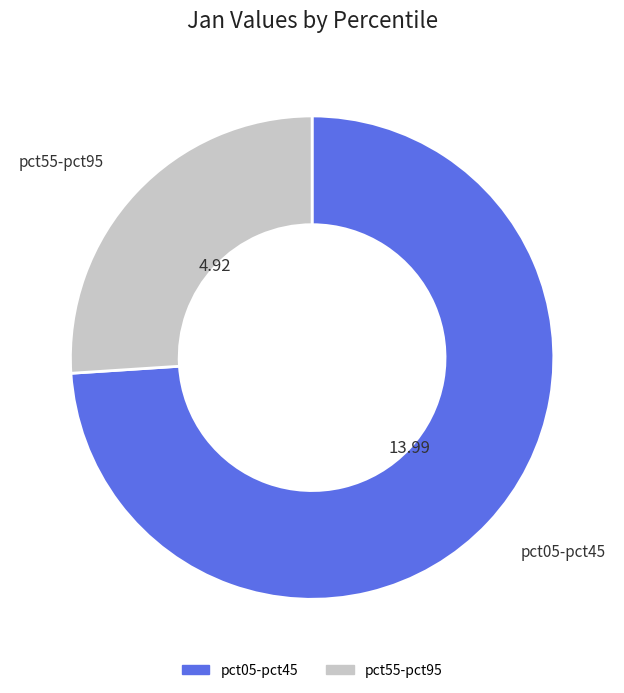

Does any single category account for the majority?

Yes